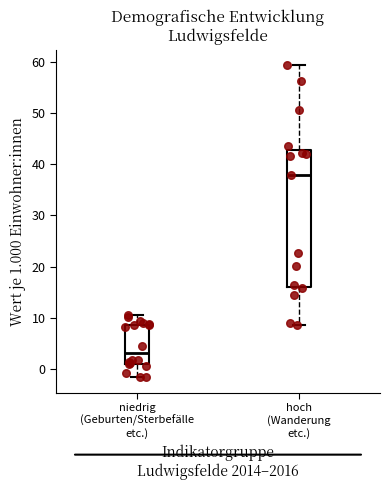

Where is the upper edge of the box for niedrig (Geburten/Sterbefälle etc.) on the y-axis? The values are not printed on the chart, so give them approximately, as read against the axis.

9